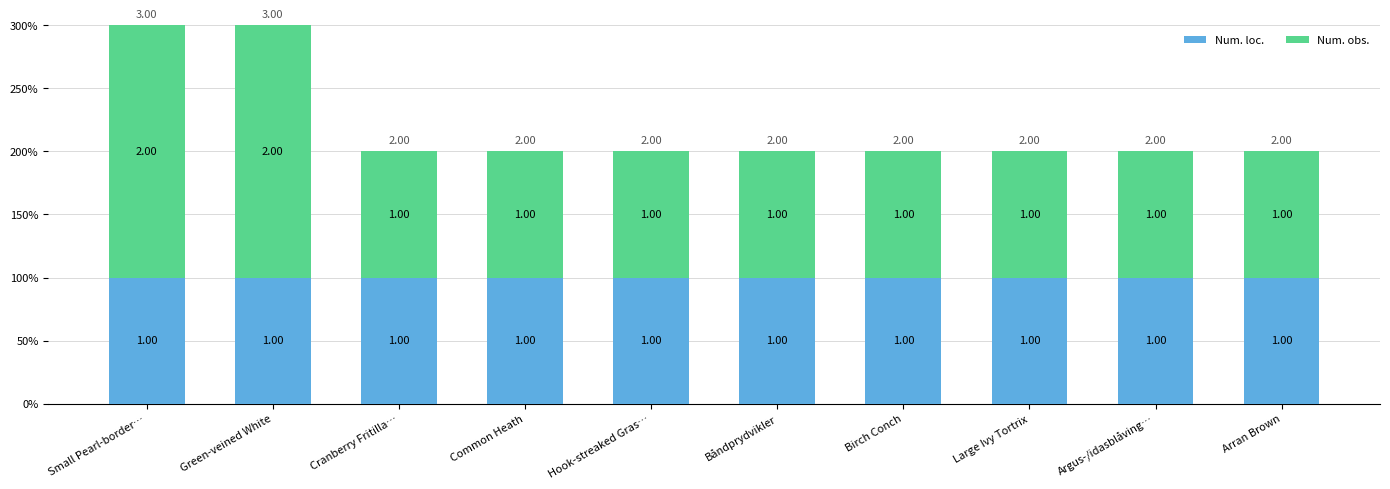

Does the chart contain stacked bars?

Yes